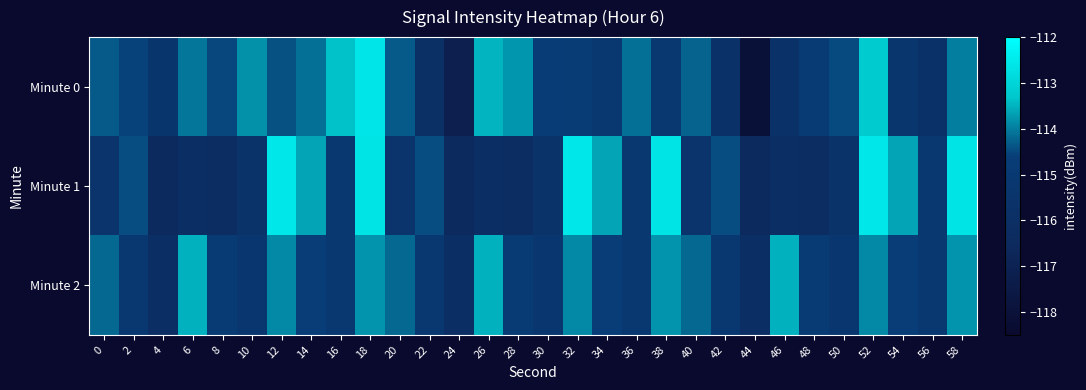

List the series in order of their overall mean, lowest first.

Minute 1, Minute 0, Minute 2